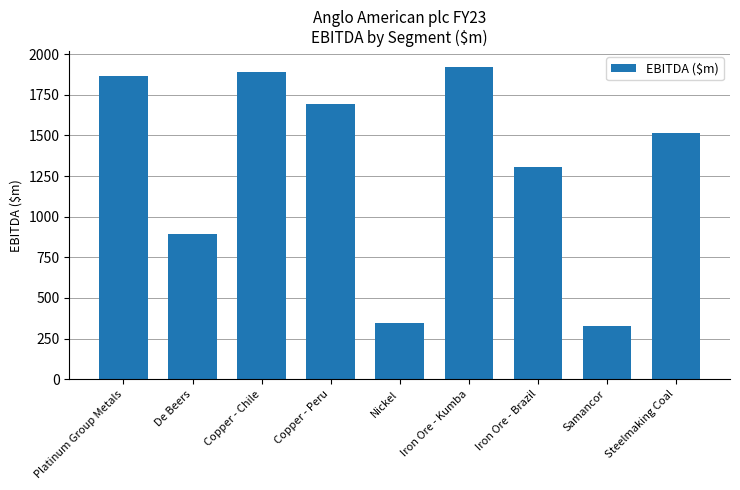

Between Nickel and Platinum Group Metals, which is larger?

Platinum Group Metals